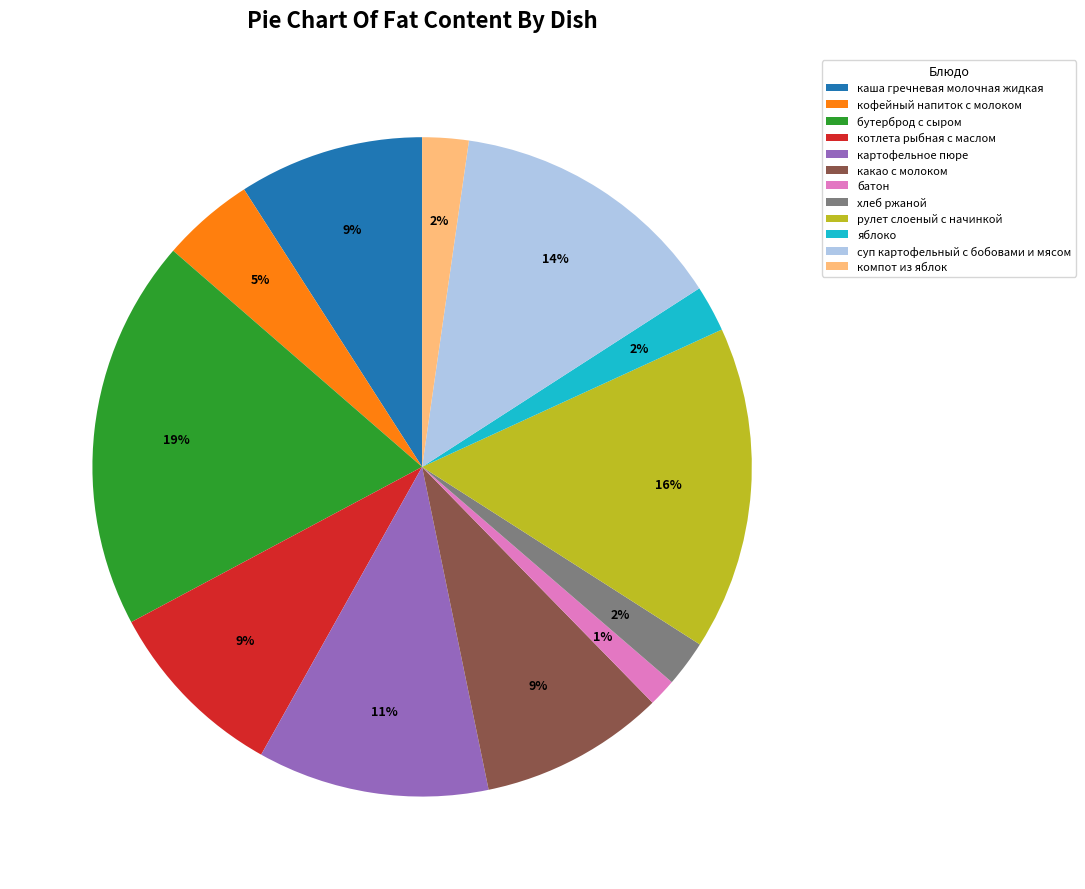

Count the number of slices in the pie.

12